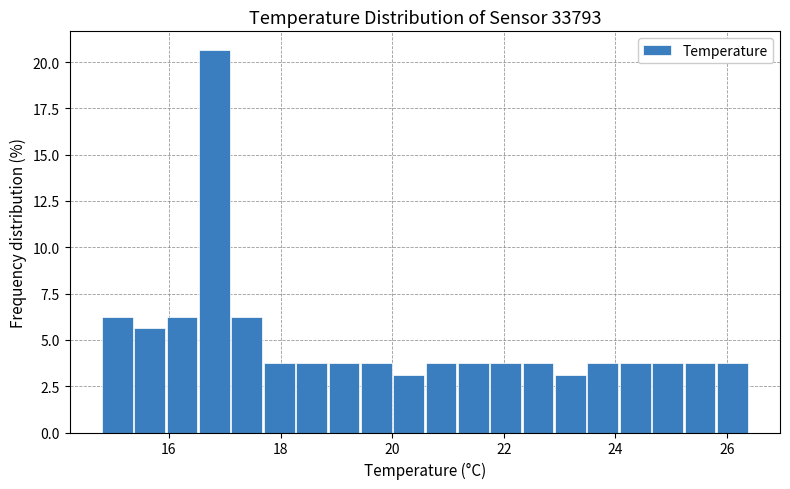

Read against the x-axis, roughly where is the centre of the tallest bar?

16.8